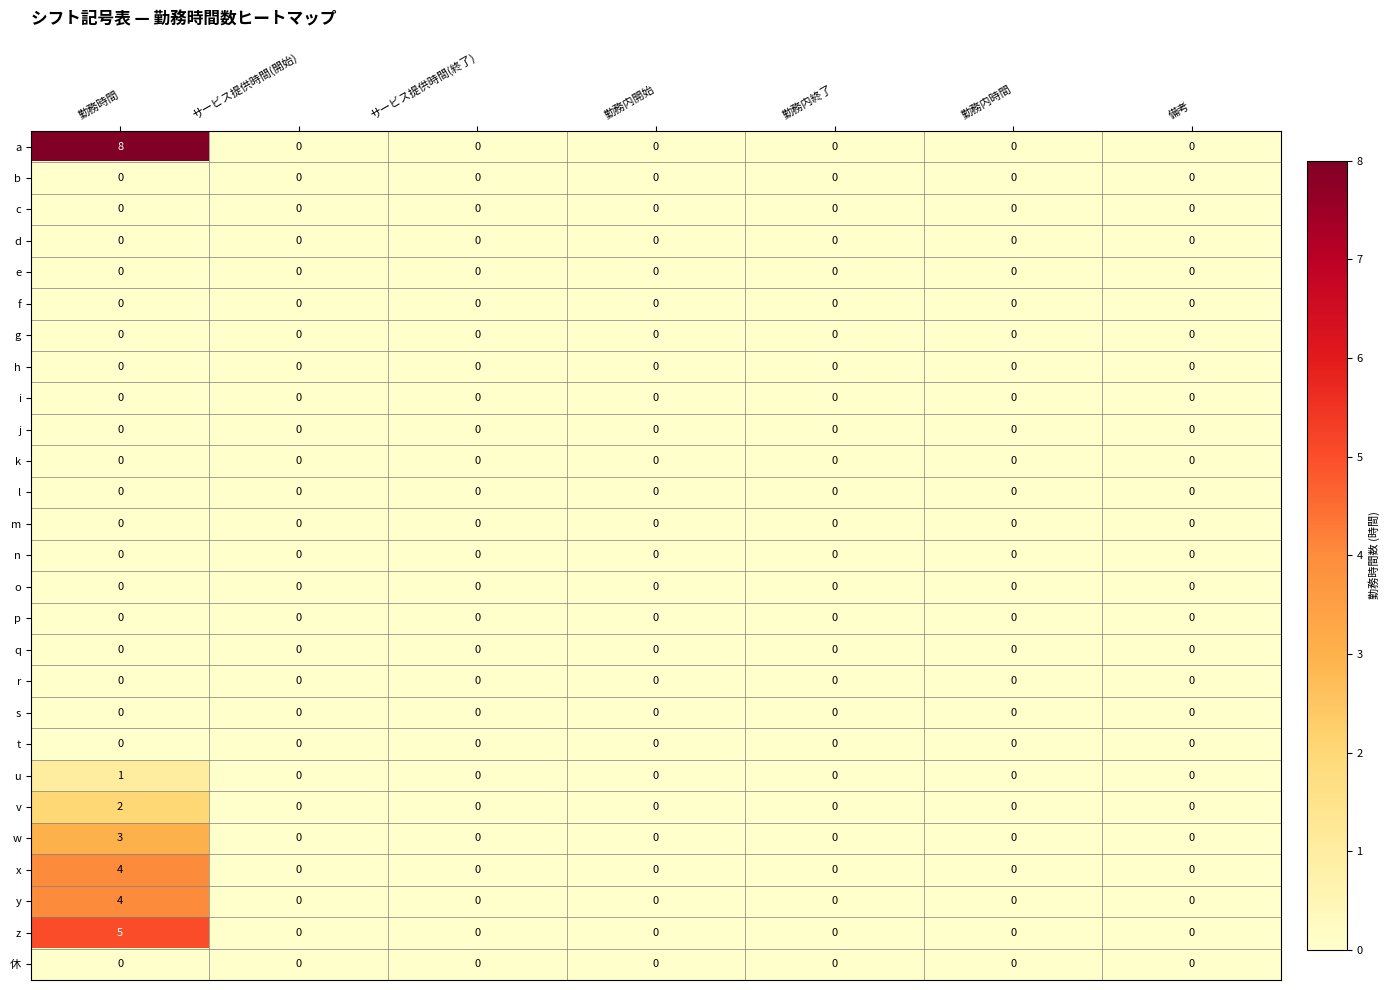

What is the maximum value shown in the chart?

8